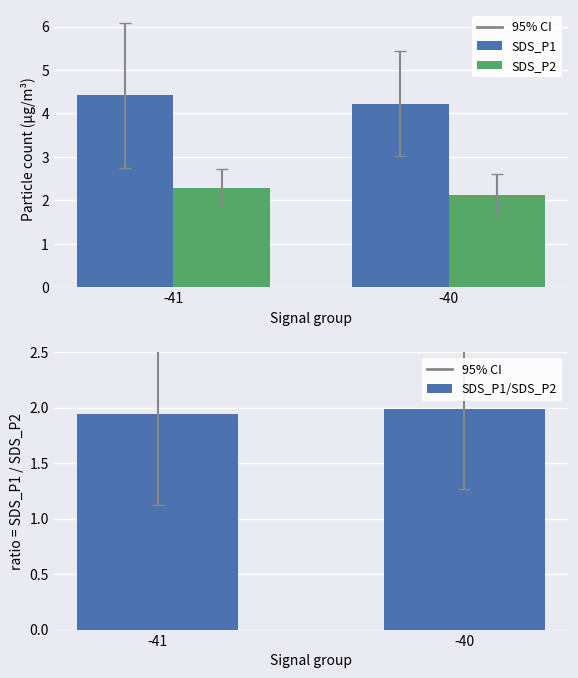

Which series has the largest total across all categories?

SDS_P1